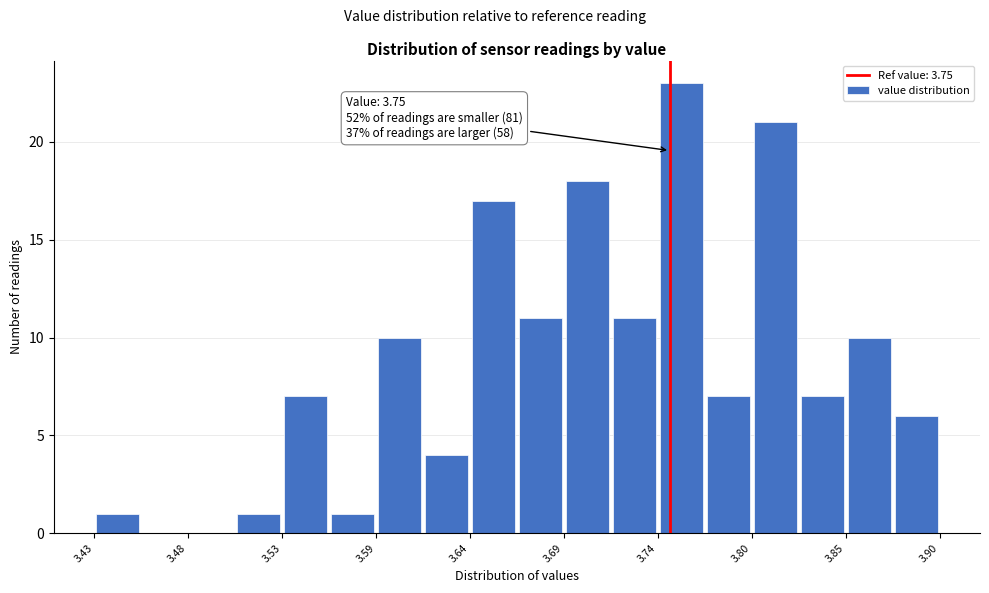

Read against the x-axis, roughly where is the centre of the tallest bar?

3.76